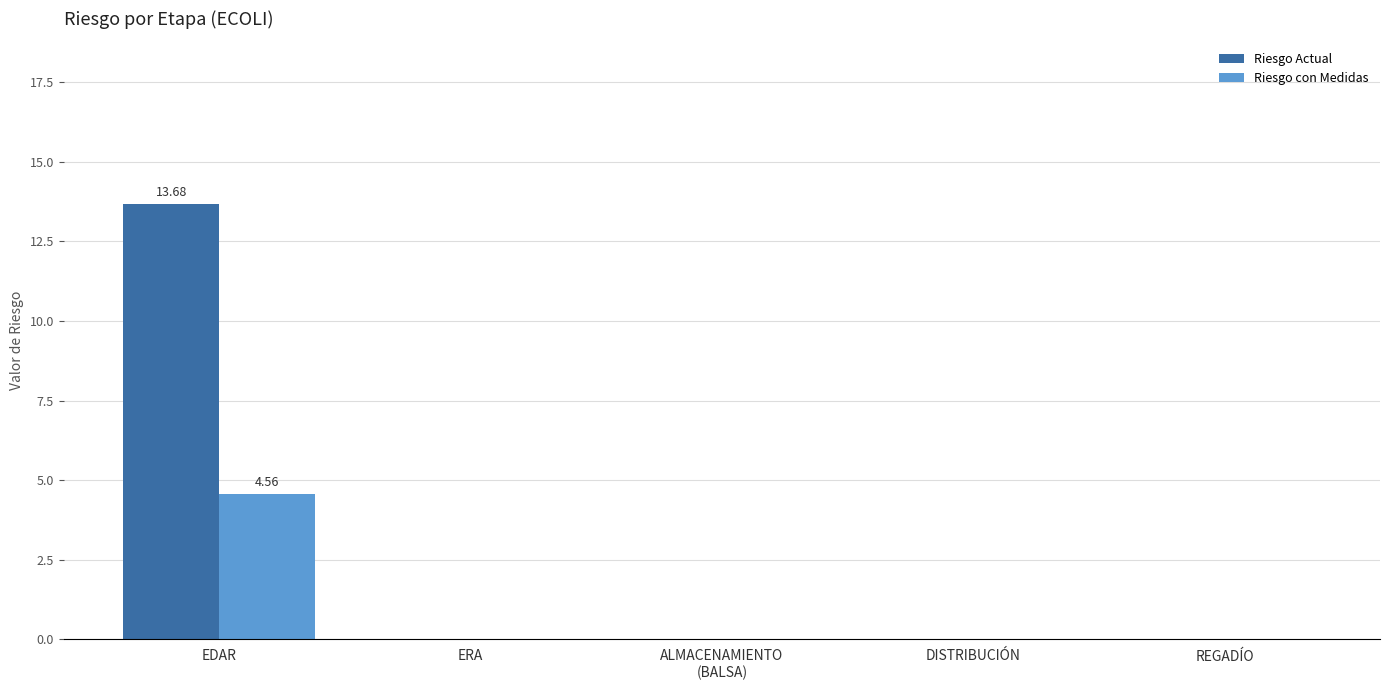

What is the greatest value displayed?

13.7